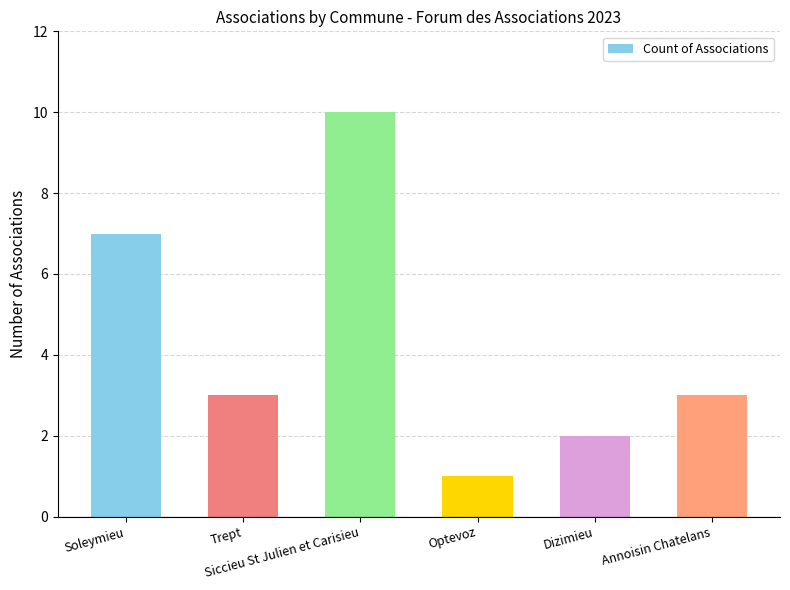

What is the difference between the maximum and minimum values?

9